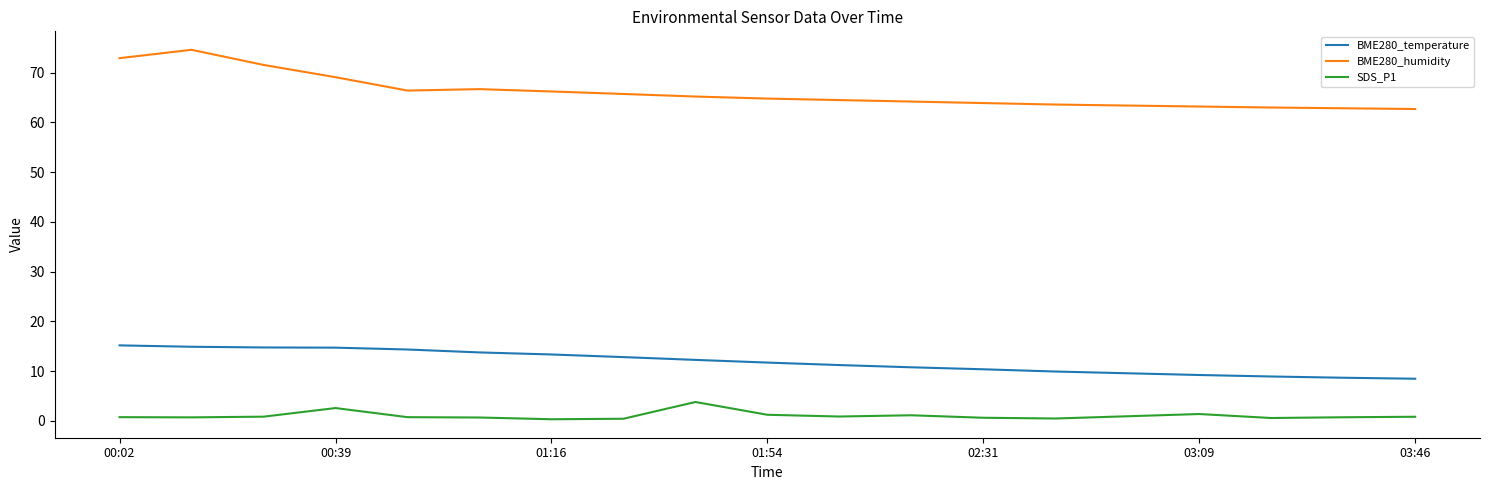

What is the average value of the BME280_humidity series?

66.0